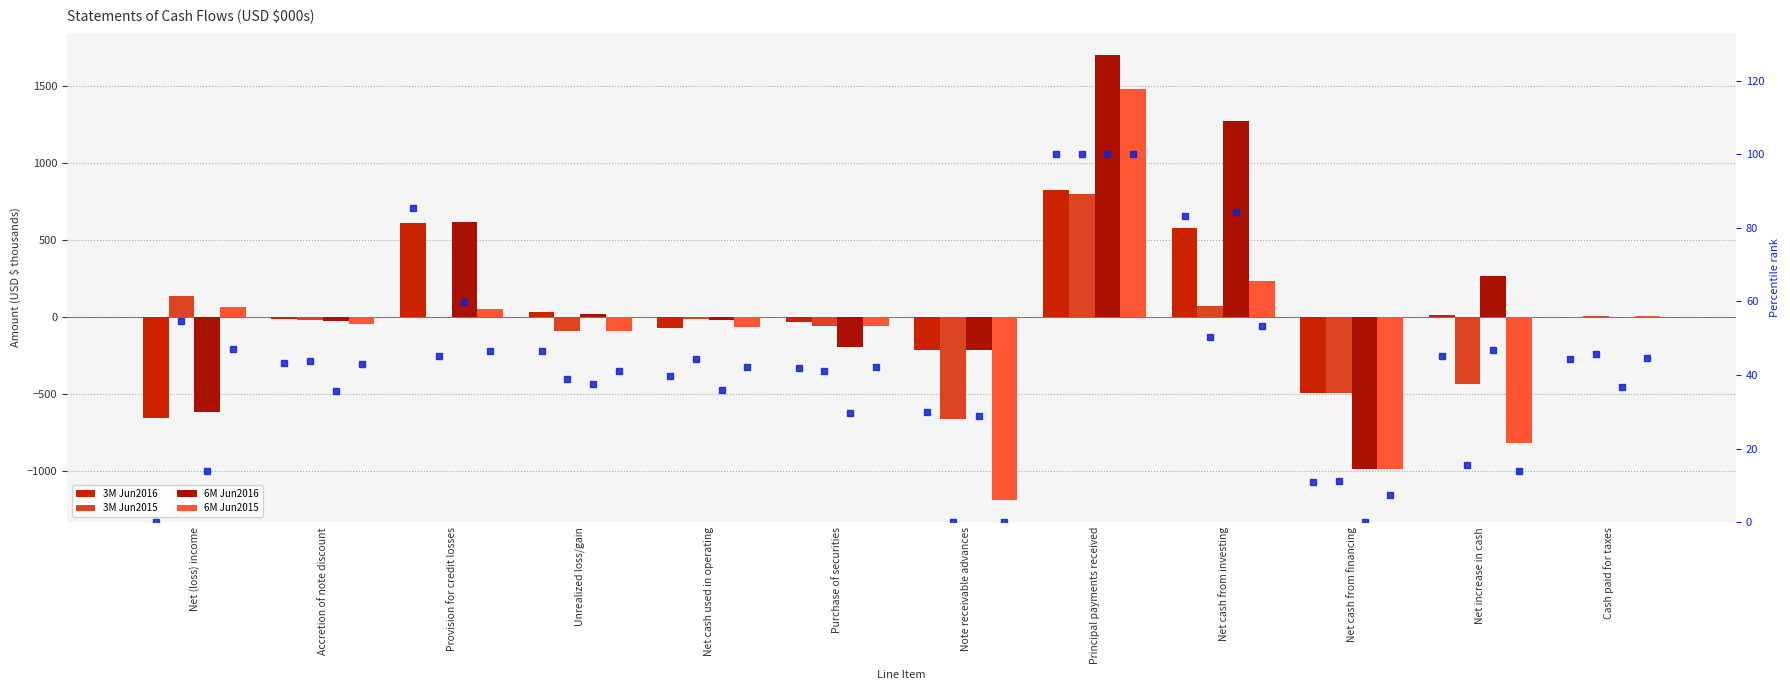

The 3M Jun2015 series shows 120 at Net cash from investing. True or false?

False